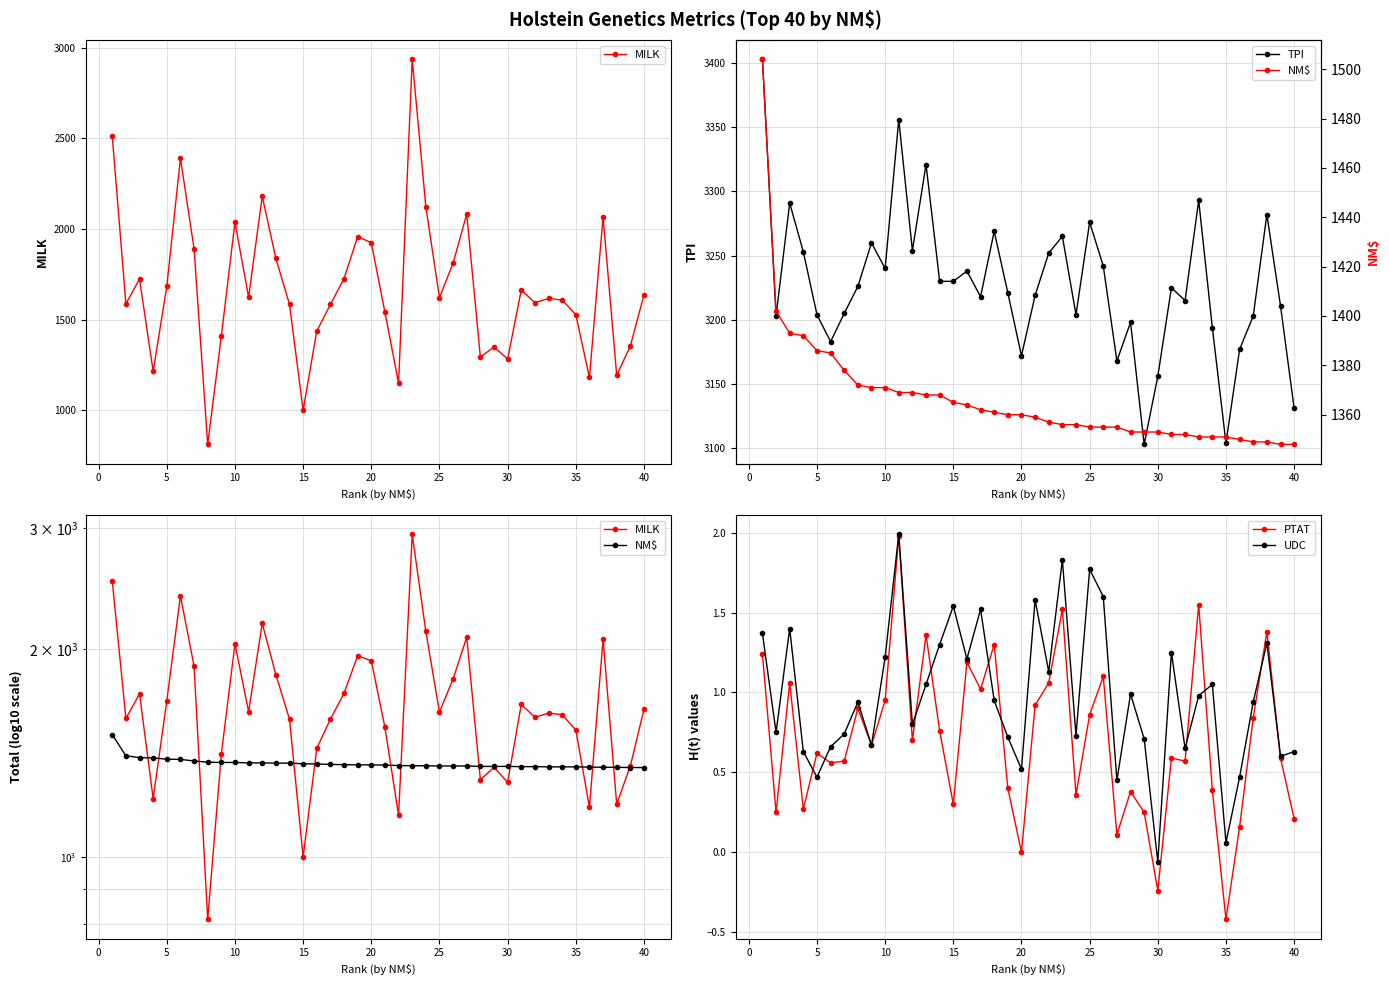

What is the maximum value for MILK?

2937.0